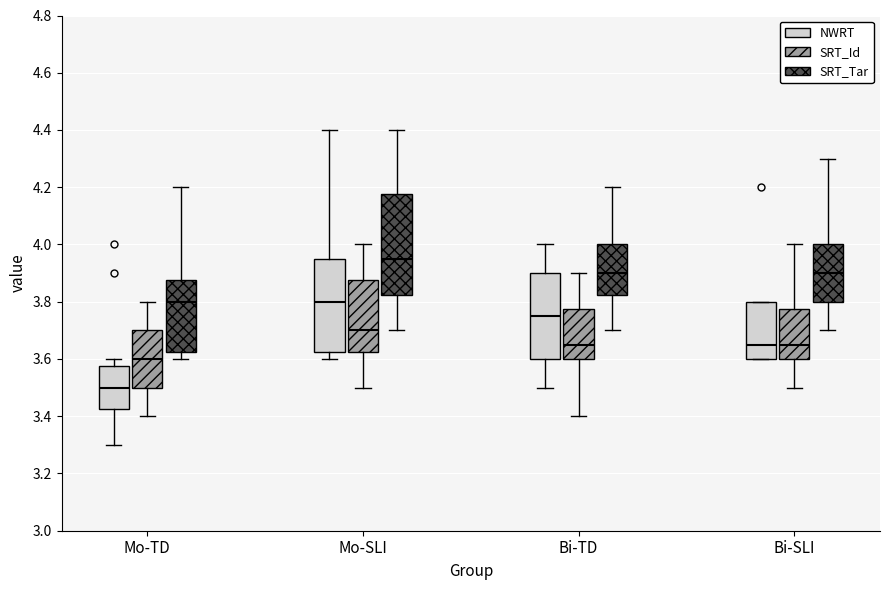

Where does the lower whisker of the box for Bi-SLI (SRT_Tar) end on the y-axis? The values are not printed on the chart, so give them approximately, as read against the axis.

3.70